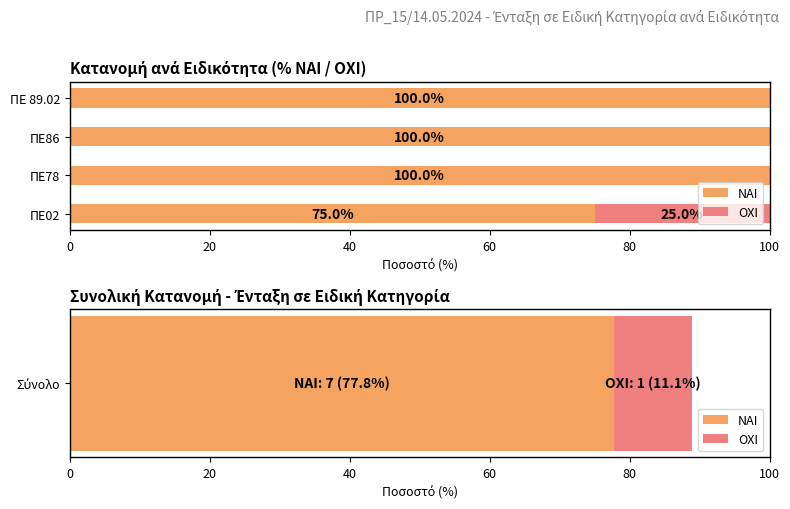

Rank the series at ΠΕ02 from highest to lowest value.

ΝΑΙ, ΟΧΙ